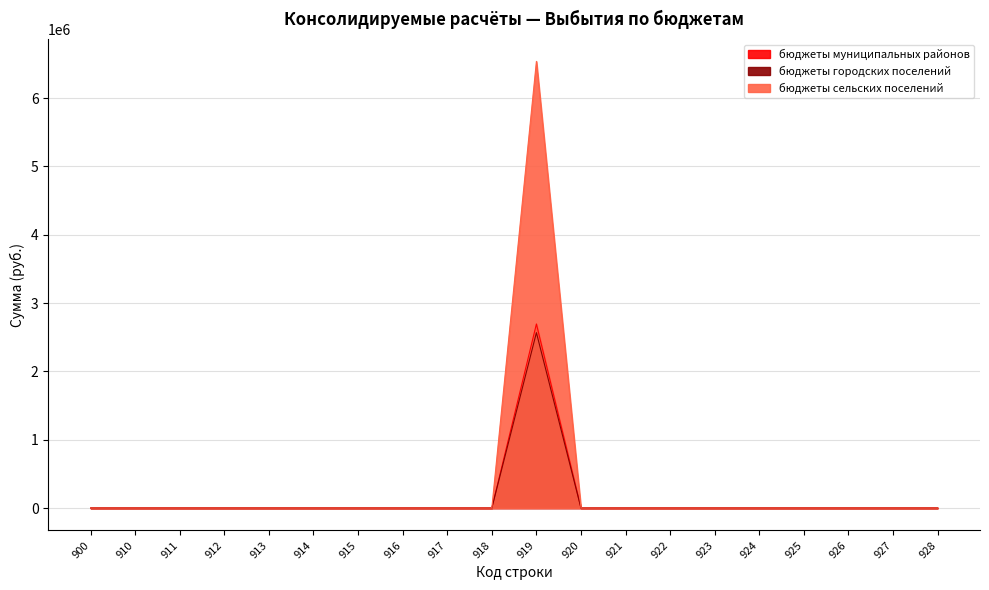

In бюджеты муниципальных районов, how many points are higher than both neighbors (excluding endpoints)?

1